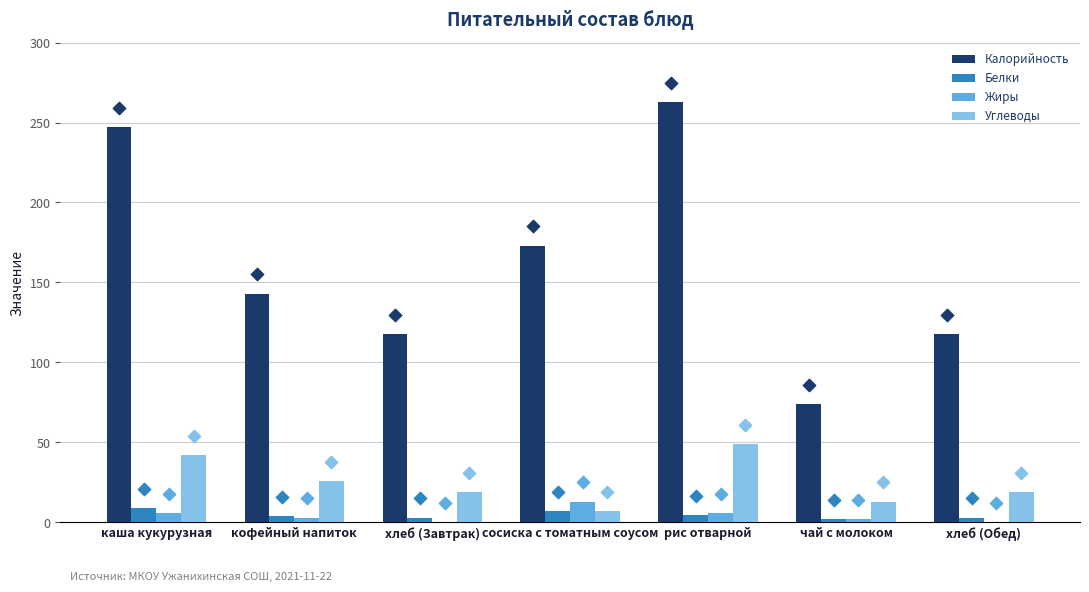

Which series contains the highest Y value?

Калорийность